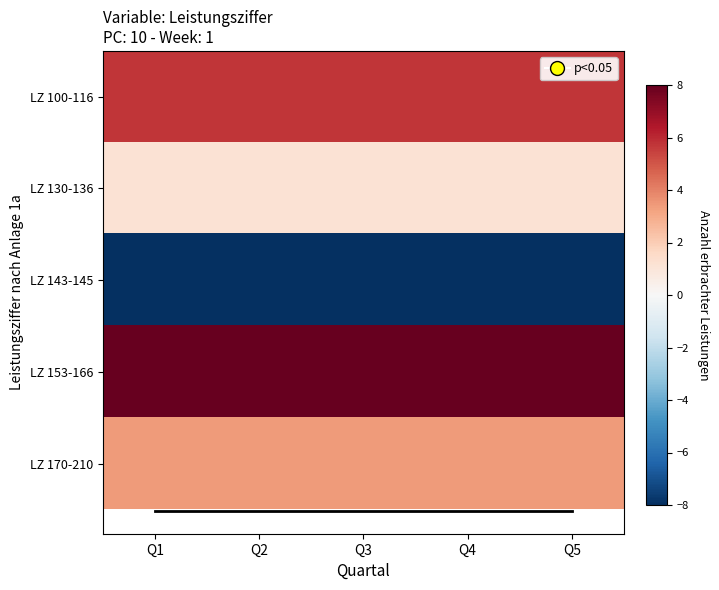

What is the total value across all series at Q3?

9.8